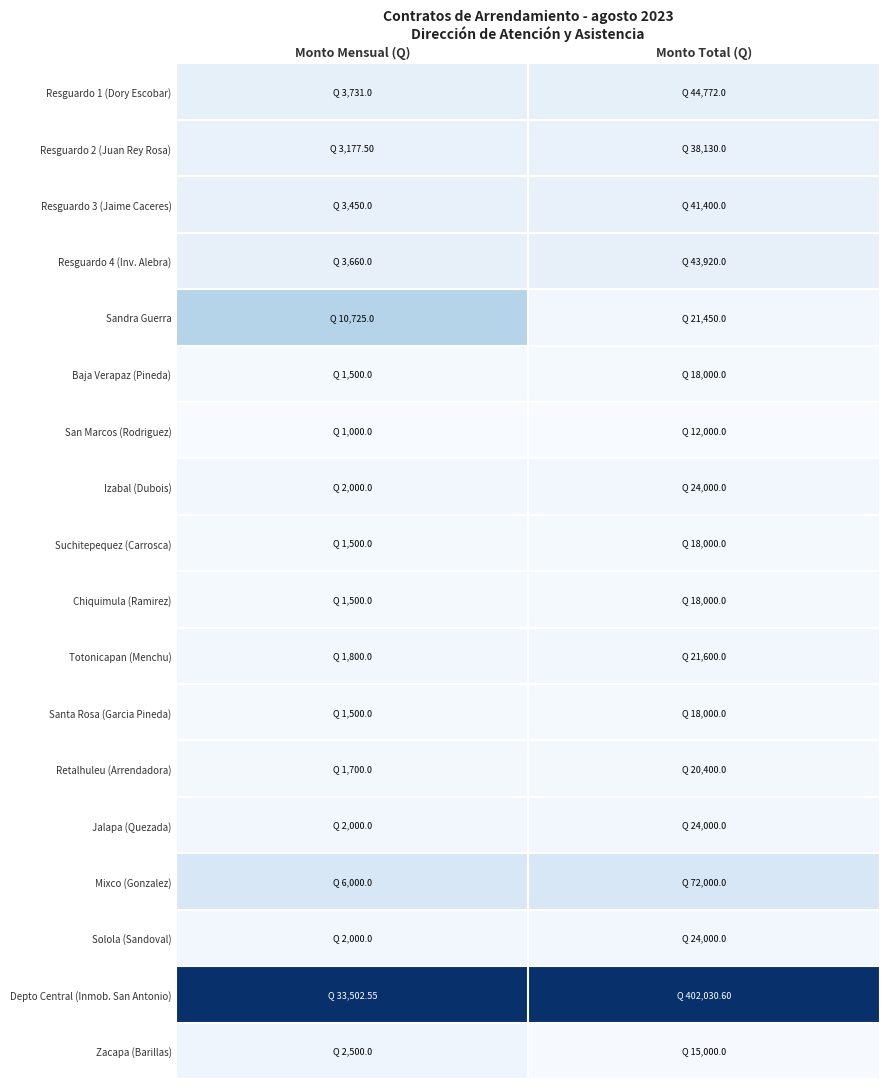

Count the number of data series in this chart.

18